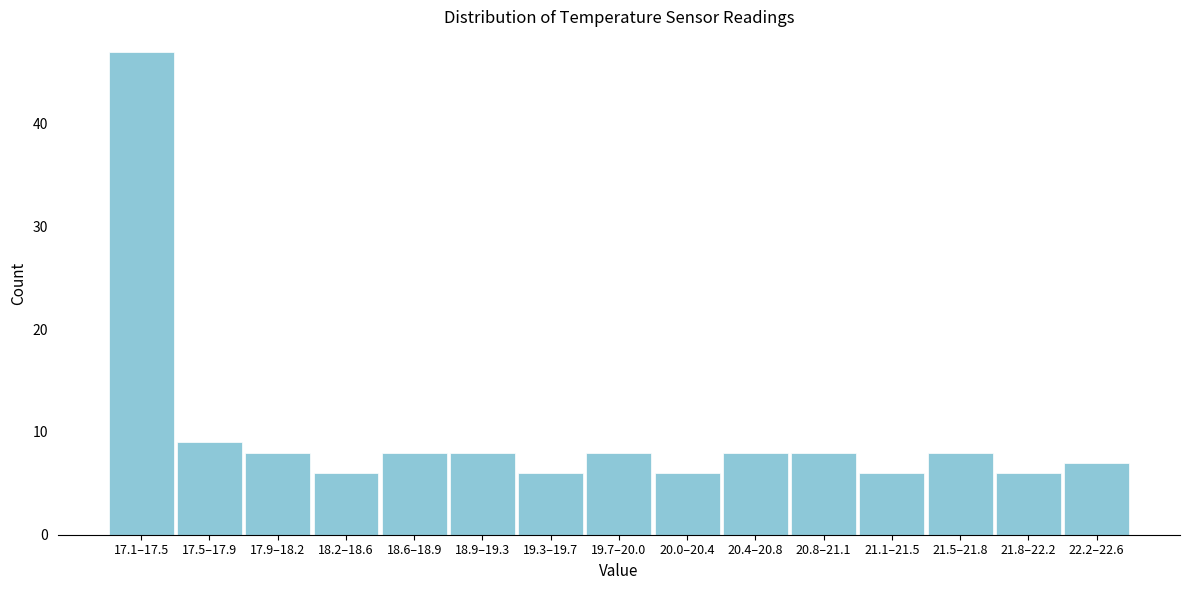

Reading left to right, extract all data points from this chart.

47	9	8	6	8	8	6	8	6	8	8	6	8	6	7